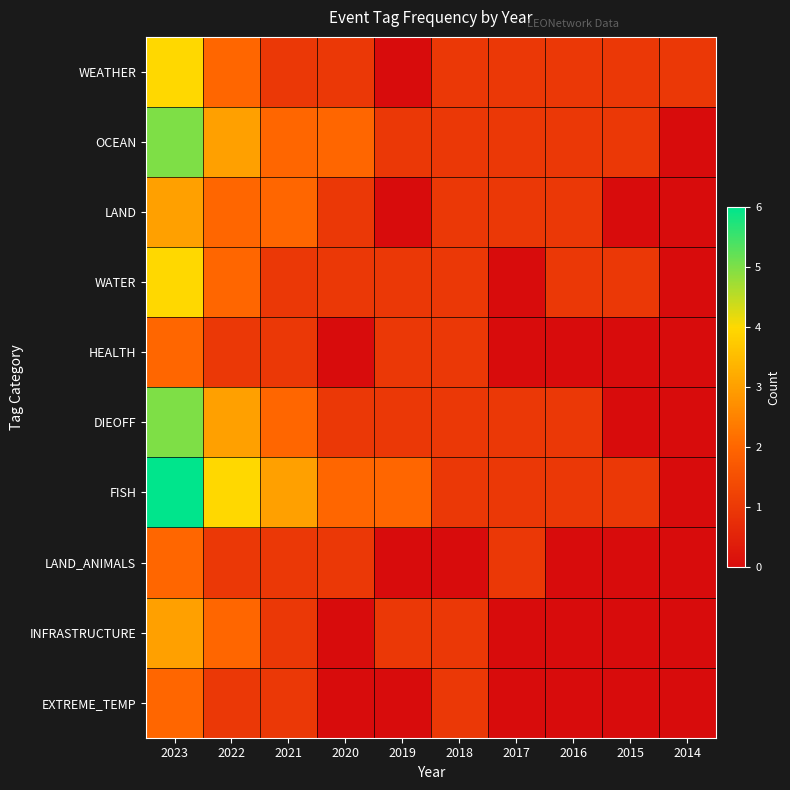

Which has a higher value, 2014 or 2016?

2014